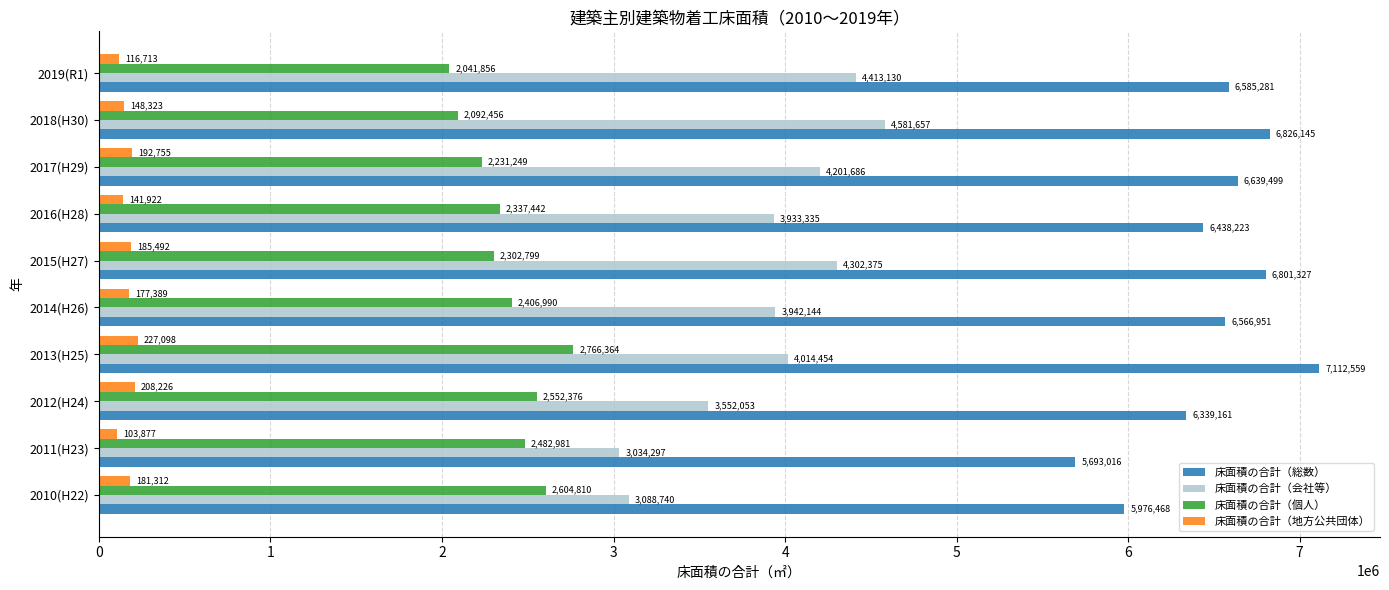

Rank the series by their maximum value, from highest to lowest.

床面積の合計（総数）, 床面積の合計（会社等）, 床面積の合計（個人）, 床面積の合計（地方公共団体）